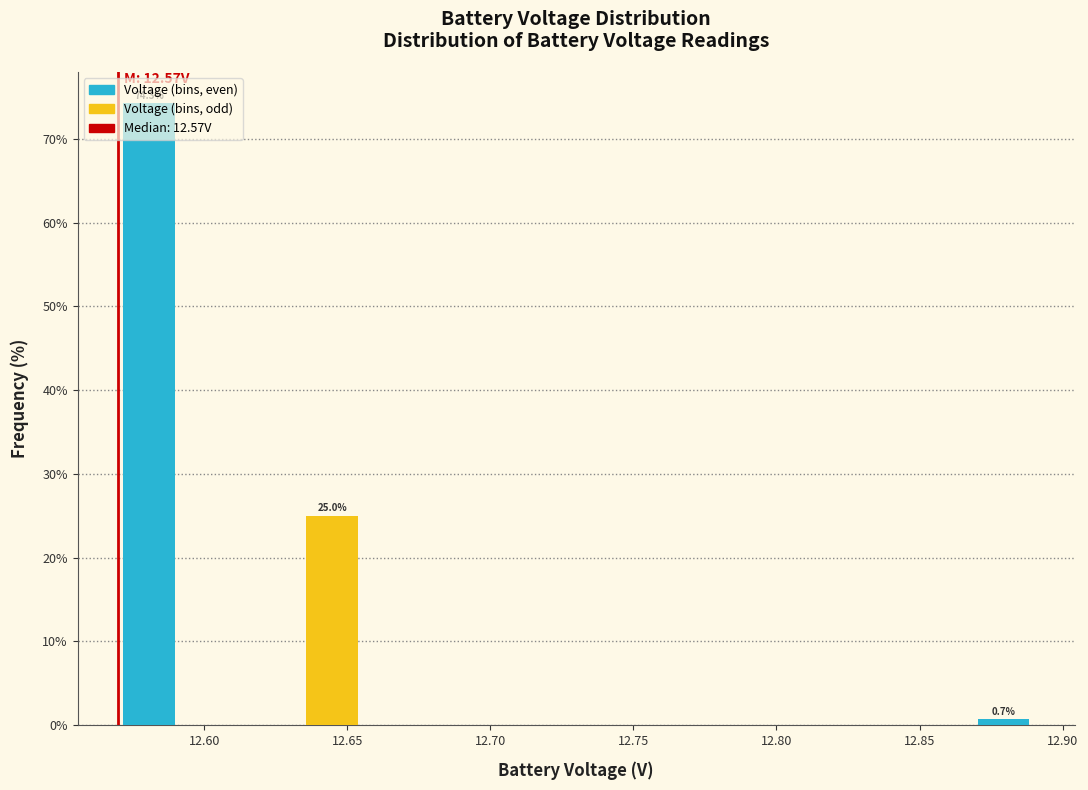

Which range on the x-axis has the tallest bar?

12.570 to 12.590